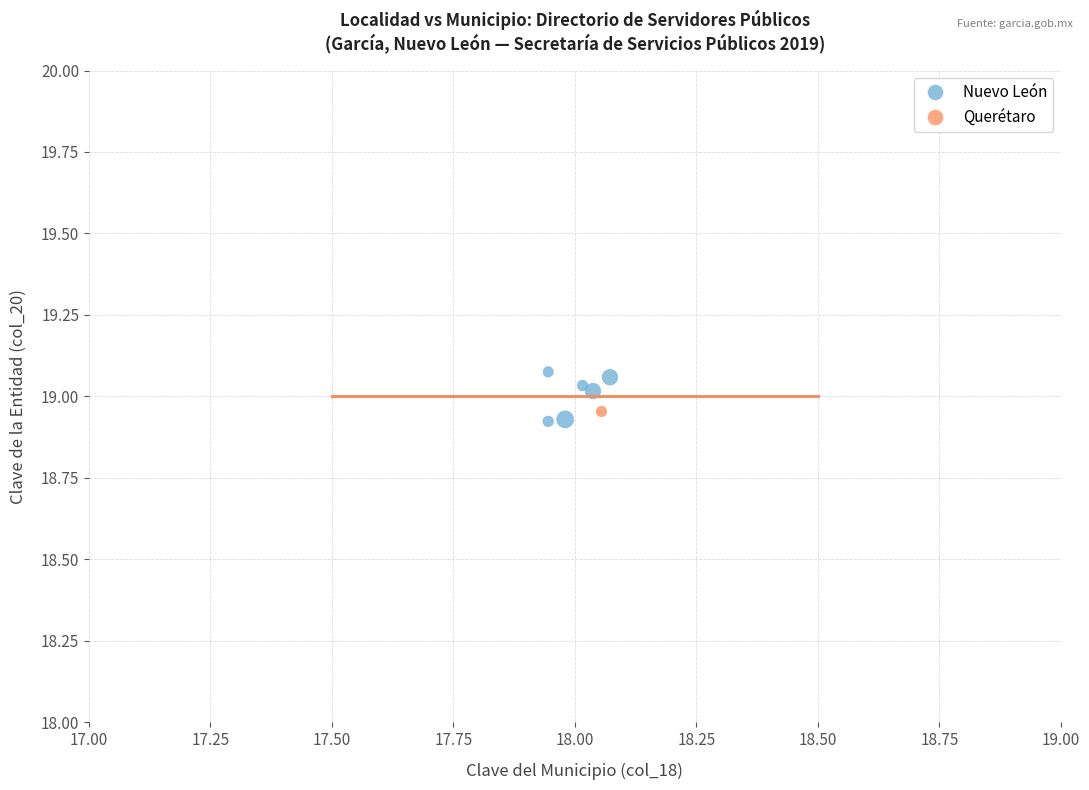

What are all the series names shown in the legend?

Nuevo León, Querétaro